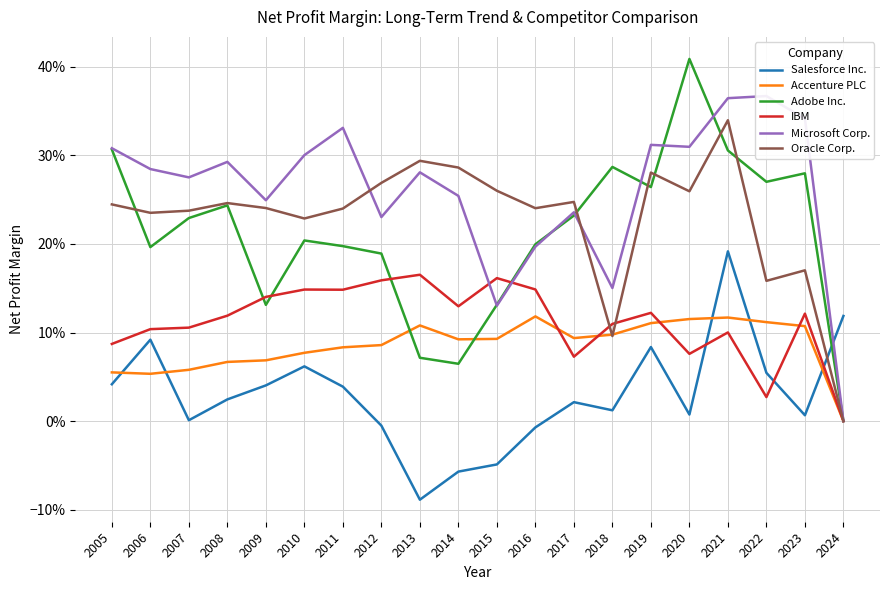

Which category has the lowest value in the Oracle Corp. series?

2024